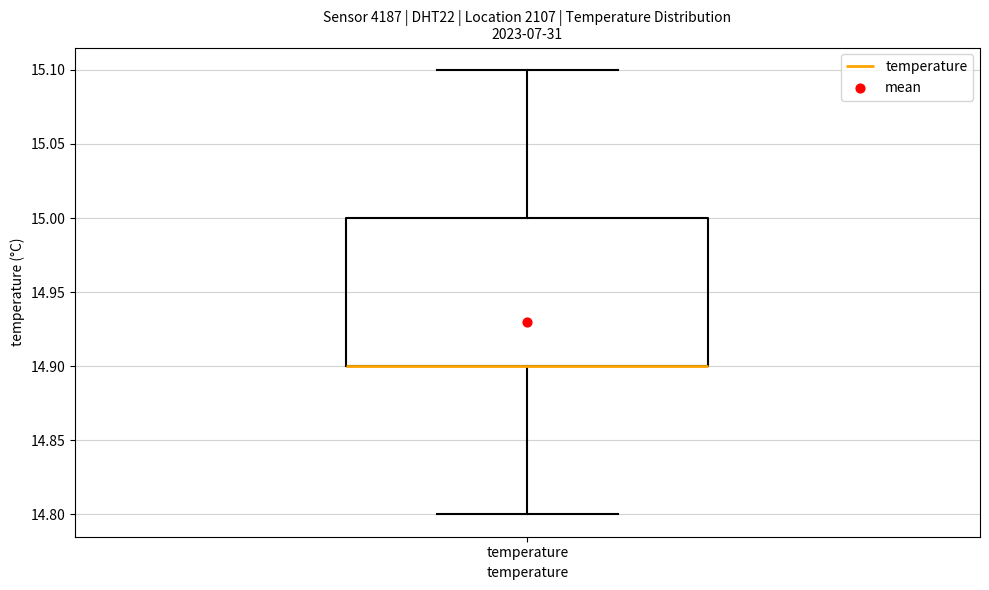

Read this box plot against the y-axis: the position of the median line, the range covered by the box, and the ends of both whiskers. The values are not printed on the chart, so give them approximately, as read against the axis.

median 14.9 (drawn on the box's lower edge), box 14.9 to 15.0, whiskers 14.8 to 15.1